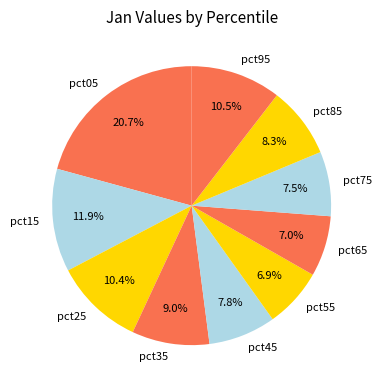

Do pct45 and pct75 together represent more than half of the pie?

No